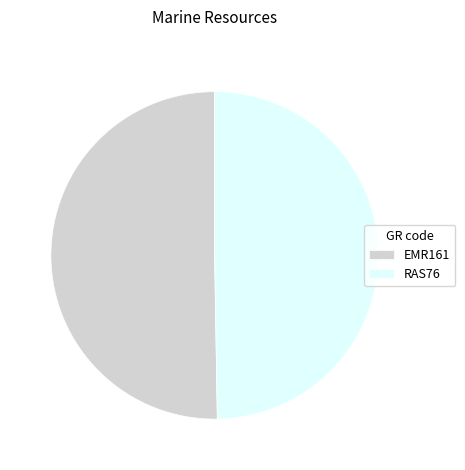

To the nearest percent, what percentage of the pie is RAS76?

50%